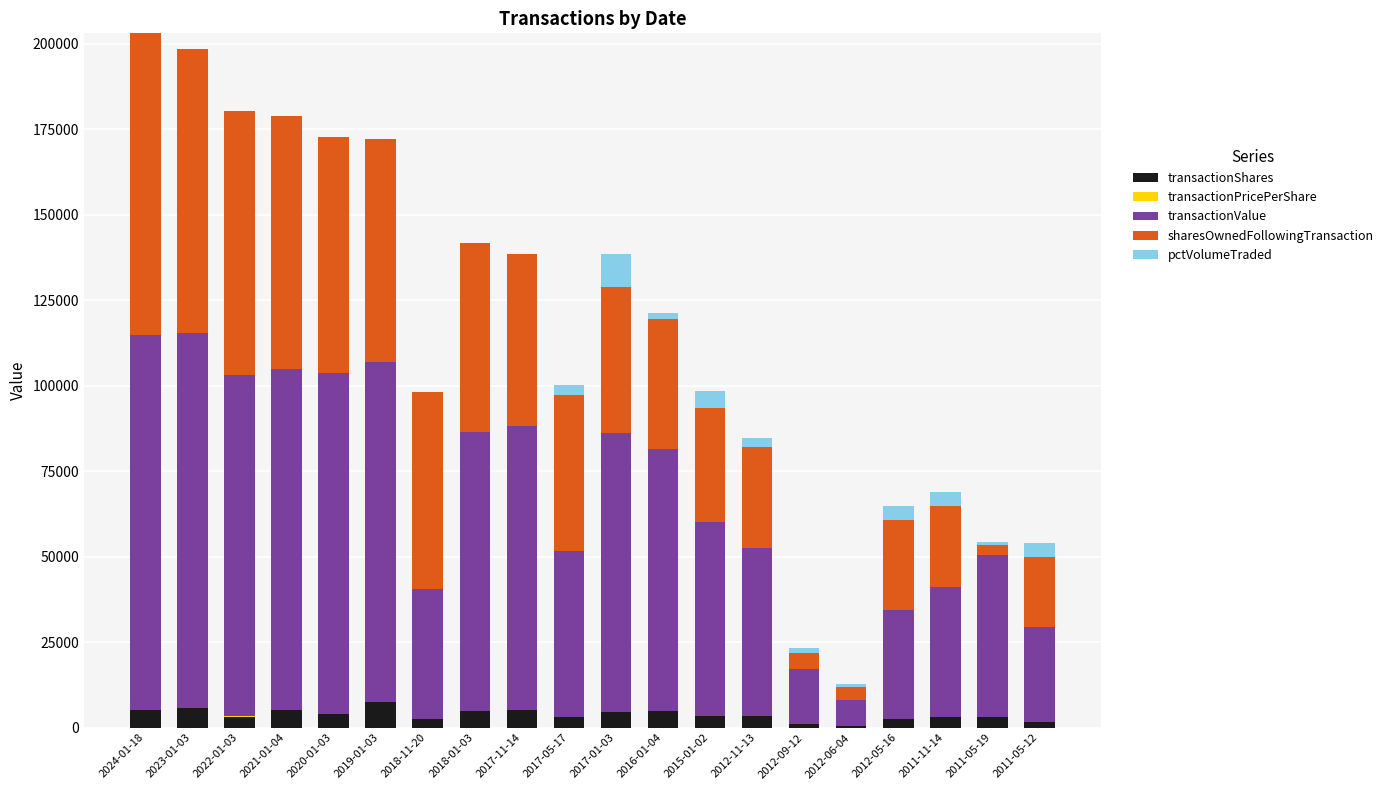

What is the value of the transactionShares bar at the 16th from the left?

500.0